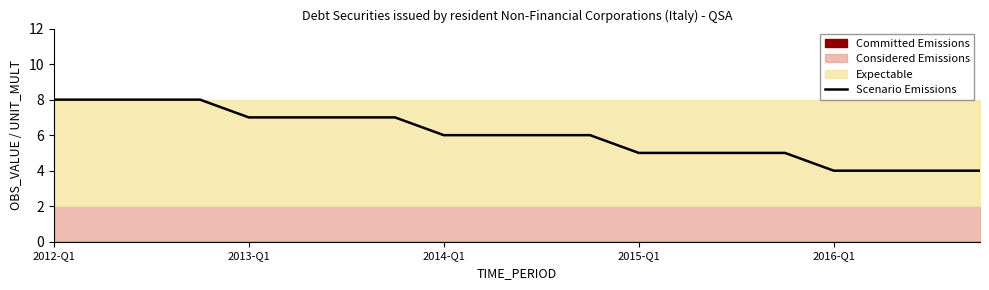

Which label corresponds to the largest value in the chart?

2012-Q1